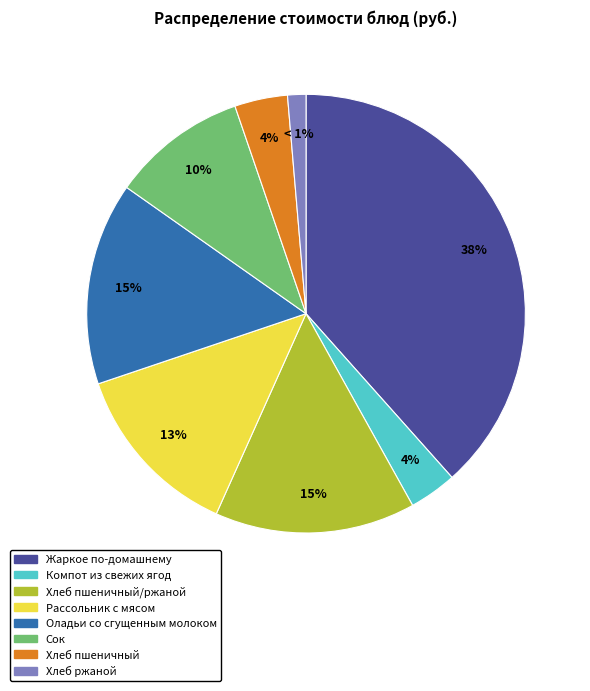

Is there a majority slice in this chart?

No